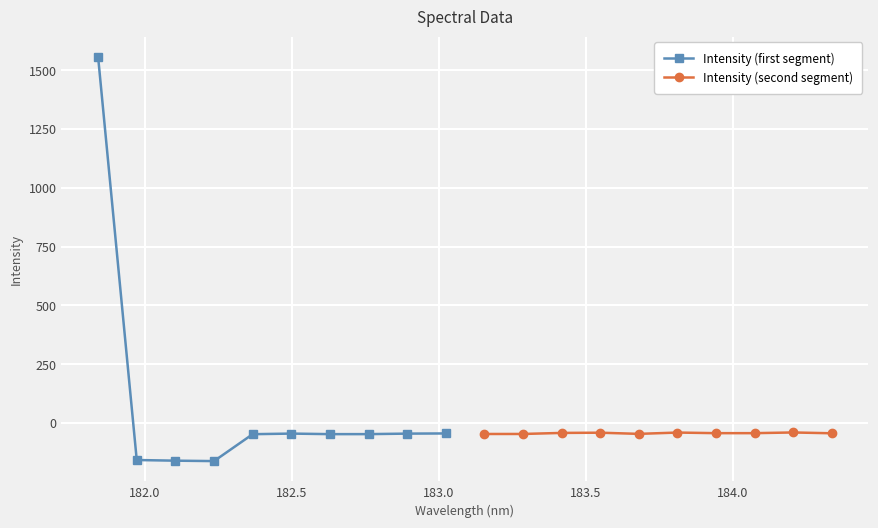

What is the minimum value for Intensity (second segment)?

-46.7